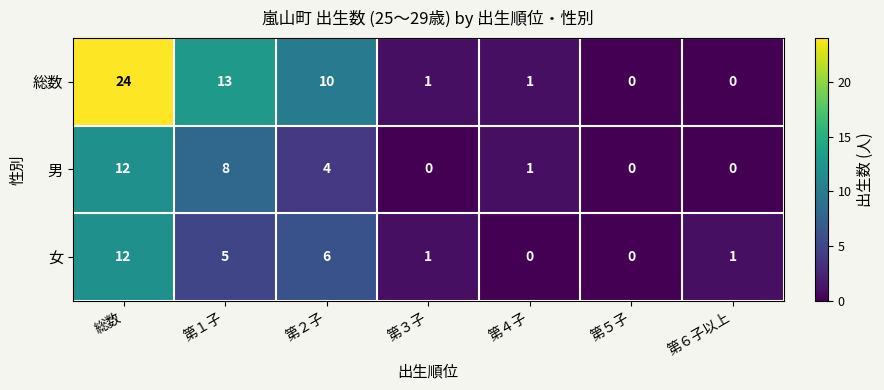

Which category has the highest value across all series?

総数